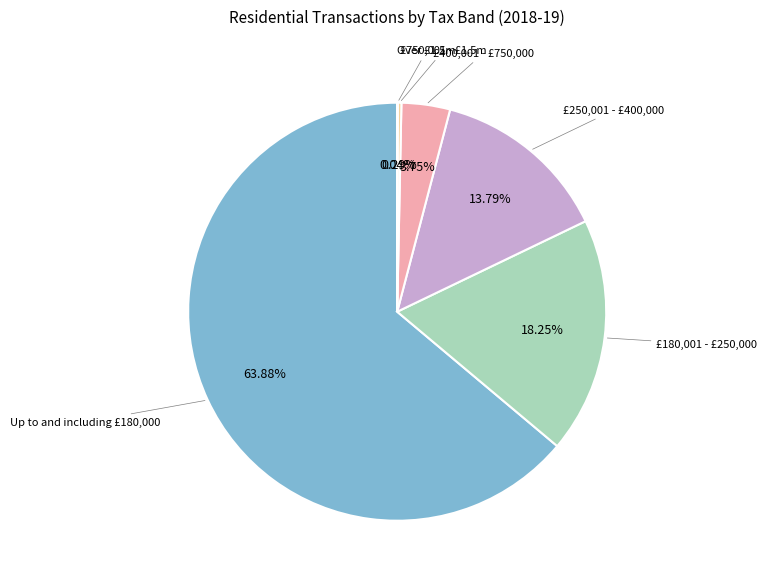

Is Up to and including £180,000 the majority of the pie?

Yes